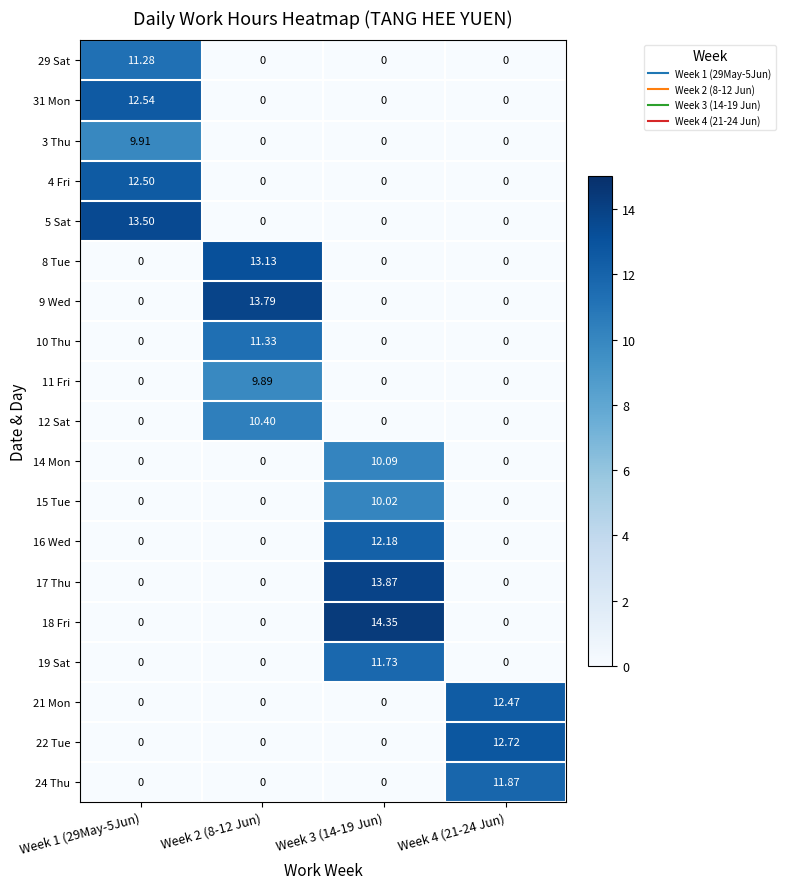

Reading left to right, transcribe all the data shown in this chart.

29 Sat: Week 1 (29May-5Jun)=11.3	Week 2 (8-12 Jun)=0.0	Week 3 (14-19 Jun)=0.0	Week 4 (21-24 Jun)=0.0
31 Mon: Week 1 (29May-5Jun)=12.5	Week 2 (8-12 Jun)=0.0	Week 3 (14-19 Jun)=0.0	Week 4 (21-24 Jun)=0.0
3 Thu: Week 1 (29May-5Jun)=9.9	Week 2 (8-12 Jun)=0.0	Week 3 (14-19 Jun)=0.0	Week 4 (21-24 Jun)=0.0
4 Fri: Week 1 (29May-5Jun)=12.5	Week 2 (8-12 Jun)=0.0	Week 3 (14-19 Jun)=0.0	Week 4 (21-24 Jun)=0.0
5 Sat: Week 1 (29May-5Jun)=13.5	Week 2 (8-12 Jun)=0.0	Week 3 (14-19 Jun)=0.0	Week 4 (21-24 Jun)=0.0
8 Tue: Week 1 (29May-5Jun)=0.0	Week 2 (8-12 Jun)=13.1	Week 3 (14-19 Jun)=0.0	Week 4 (21-24 Jun)=0.0
9 Wed: Week 1 (29May-5Jun)=0.0	Week 2 (8-12 Jun)=13.8	Week 3 (14-19 Jun)=0.0	Week 4 (21-24 Jun)=0.0
10 Thu: Week 1 (29May-5Jun)=0.0	Week 2 (8-12 Jun)=11.3	Week 3 (14-19 Jun)=0.0	Week 4 (21-24 Jun)=0.0
11 Fri: Week 1 (29May-5Jun)=0.0	Week 2 (8-12 Jun)=9.9	Week 3 (14-19 Jun)=0.0	Week 4 (21-24 Jun)=0.0
12 Sat: Week 1 (29May-5Jun)=0.0	Week 2 (8-12 Jun)=10.4	Week 3 (14-19 Jun)=0.0	Week 4 (21-24 Jun)=0.0
14 Mon: Week 1 (29May-5Jun)=0.0	Week 2 (8-12 Jun)=0.0	Week 3 (14-19 Jun)=10.1	Week 4 (21-24 Jun)=0.0
15 Tue: Week 1 (29May-5Jun)=0.0	Week 2 (8-12 Jun)=0.0	Week 3 (14-19 Jun)=10.0	Week 4 (21-24 Jun)=0.0
16 Wed: Week 1 (29May-5Jun)=0.0	Week 2 (8-12 Jun)=0.0	Week 3 (14-19 Jun)=12.2	Week 4 (21-24 Jun)=0.0
17 Thu: Week 1 (29May-5Jun)=0.0	Week 2 (8-12 Jun)=0.0	Week 3 (14-19 Jun)=13.9	Week 4 (21-24 Jun)=0.0
18 Fri: Week 1 (29May-5Jun)=0.0	Week 2 (8-12 Jun)=0.0	Week 3 (14-19 Jun)=14.3	Week 4 (21-24 Jun)=0.0
19 Sat: Week 1 (29May-5Jun)=0.0	Week 2 (8-12 Jun)=0.0	Week 3 (14-19 Jun)=11.7	Week 4 (21-24 Jun)=0.0
21 Mon: Week 1 (29May-5Jun)=0.0	Week 2 (8-12 Jun)=0.0	Week 3 (14-19 Jun)=0.0	Week 4 (21-24 Jun)=12.5
22 Tue: Week 1 (29May-5Jun)=0.0	Week 2 (8-12 Jun)=0.0	Week 3 (14-19 Jun)=0.0	Week 4 (21-24 Jun)=12.7
24 Thu: Week 1 (29May-5Jun)=0.0	Week 2 (8-12 Jun)=0.0	Week 3 (14-19 Jun)=0.0	Week 4 (21-24 Jun)=11.9